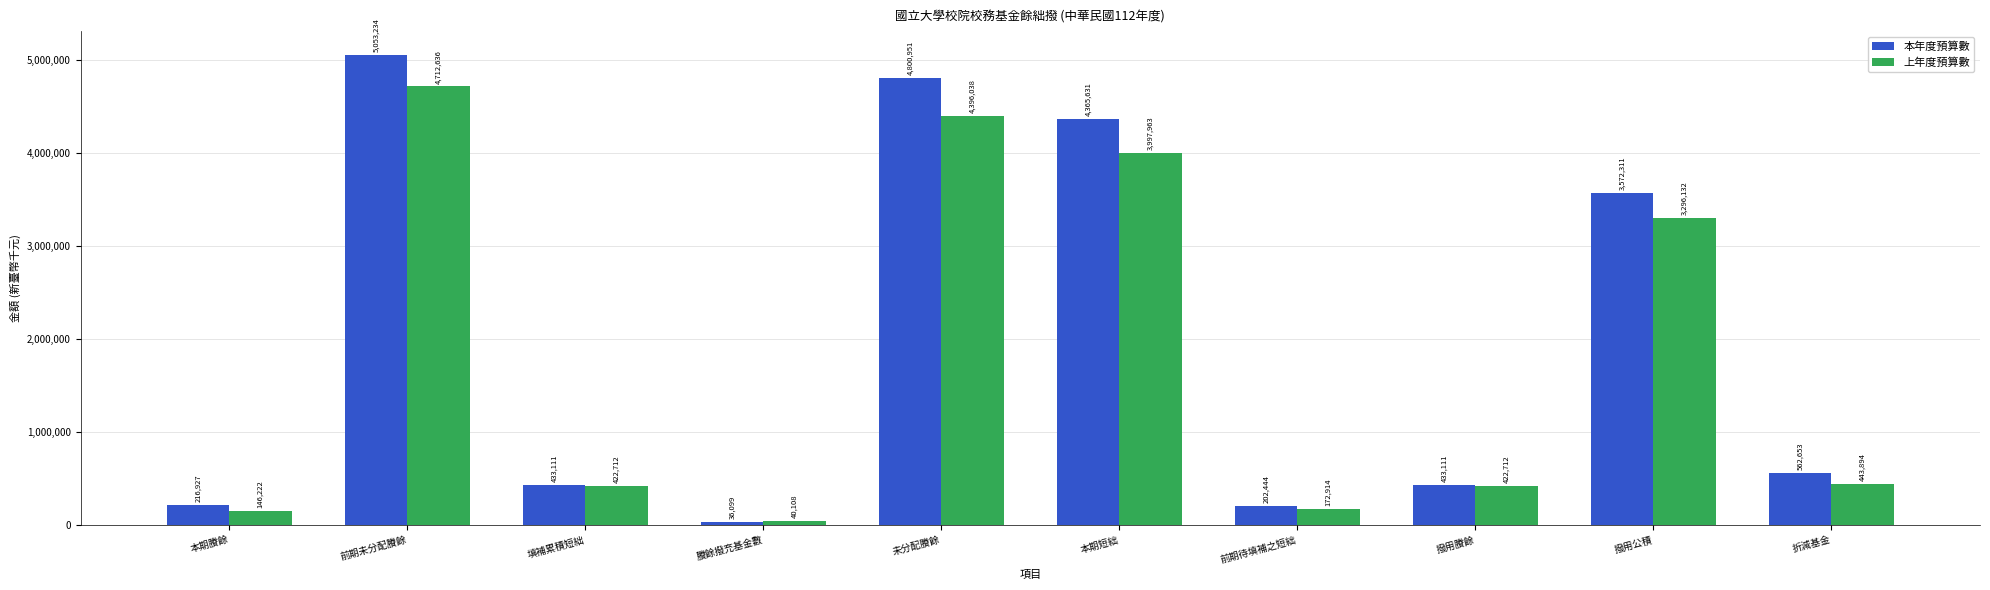

Is the value of 本年度預算數 at 撥用公積 greater than the value of 上年度預算數 at 撥用公積?

Yes